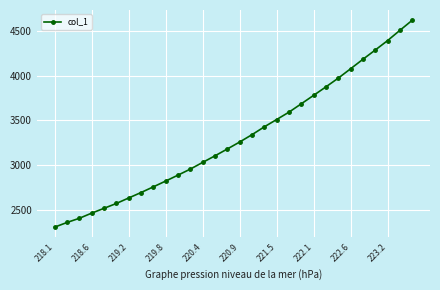

What is the difference between the maximum and minimum values?

2315.8